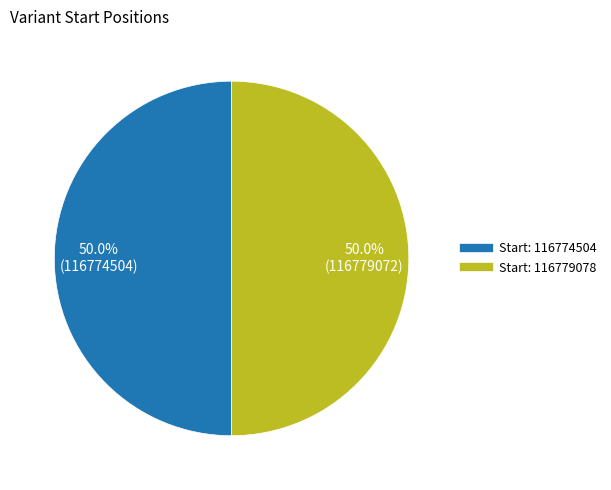

Count the number of slices in the pie.

2